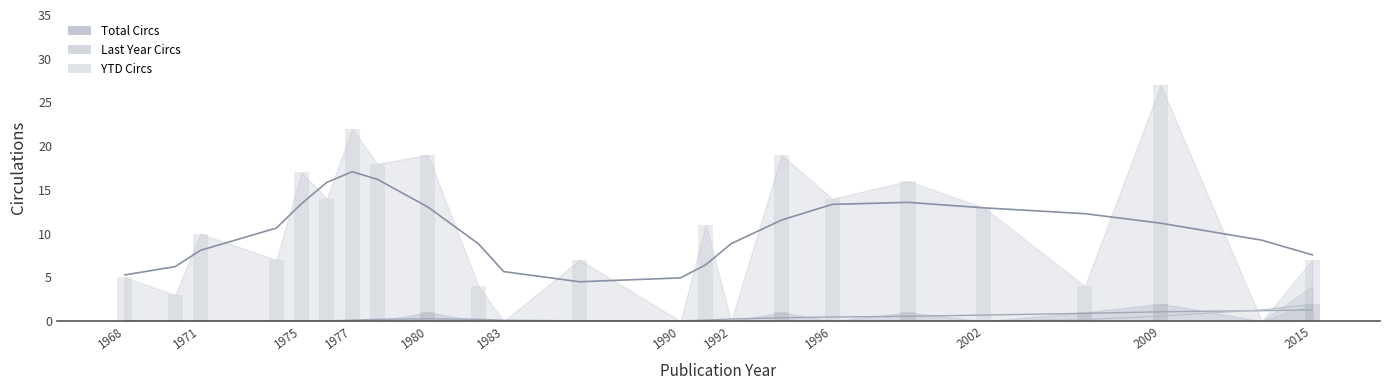

The Last Year Circs series shows 0 at 2006. True or false?

False